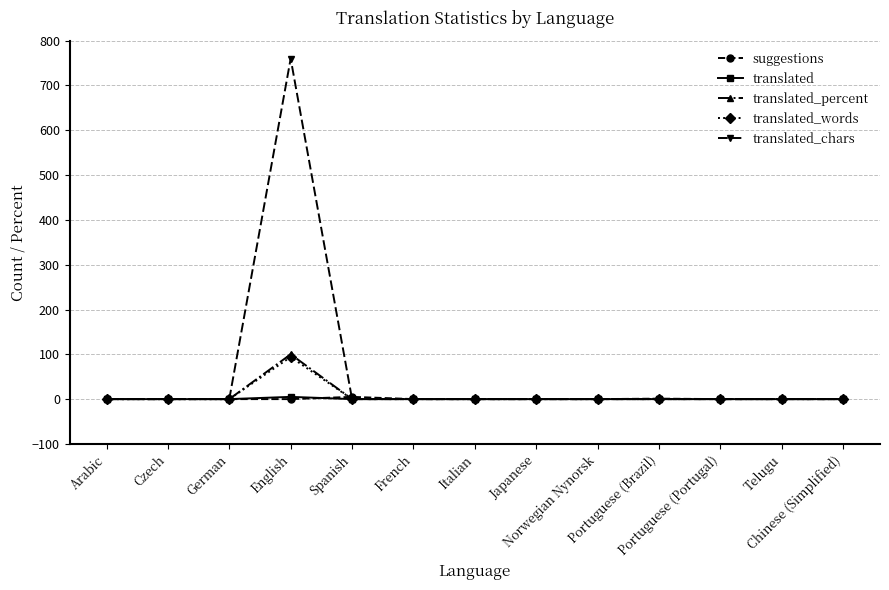

What is the label of the 6th point from the left?

French